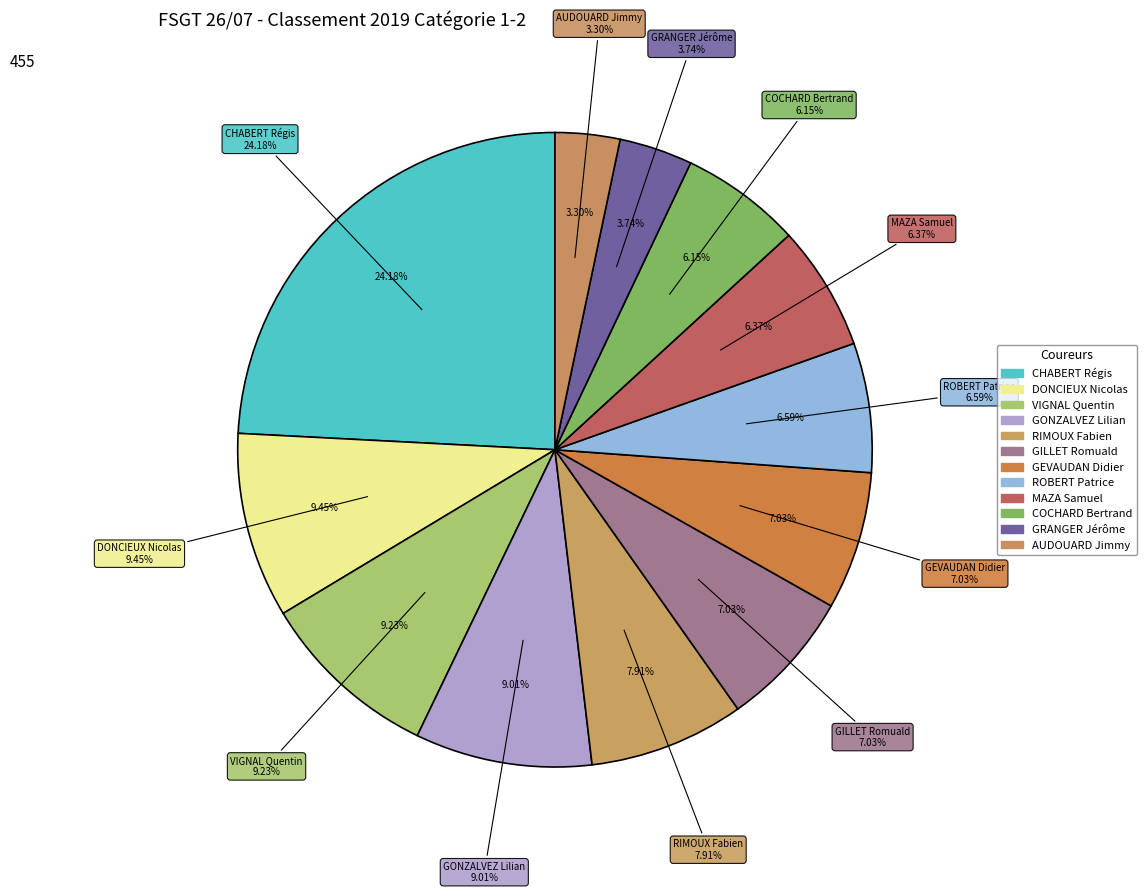

The GONZALVEZ Lilian slice represents 23% of the pie. True or false?

False